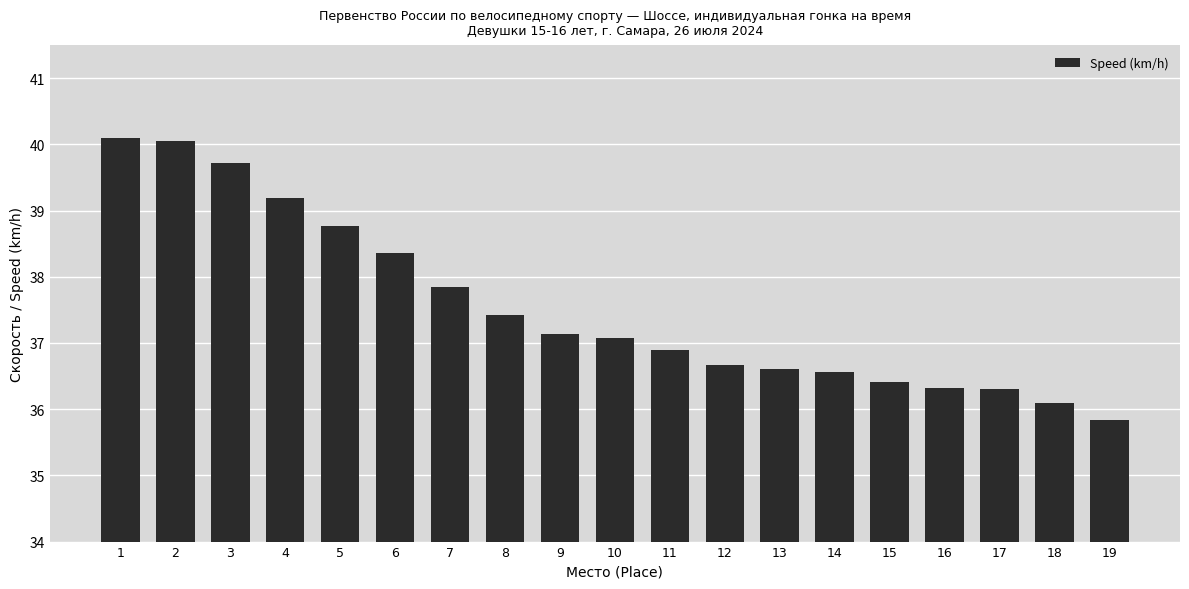

What is the value of the 1st bar from the left?

40.1